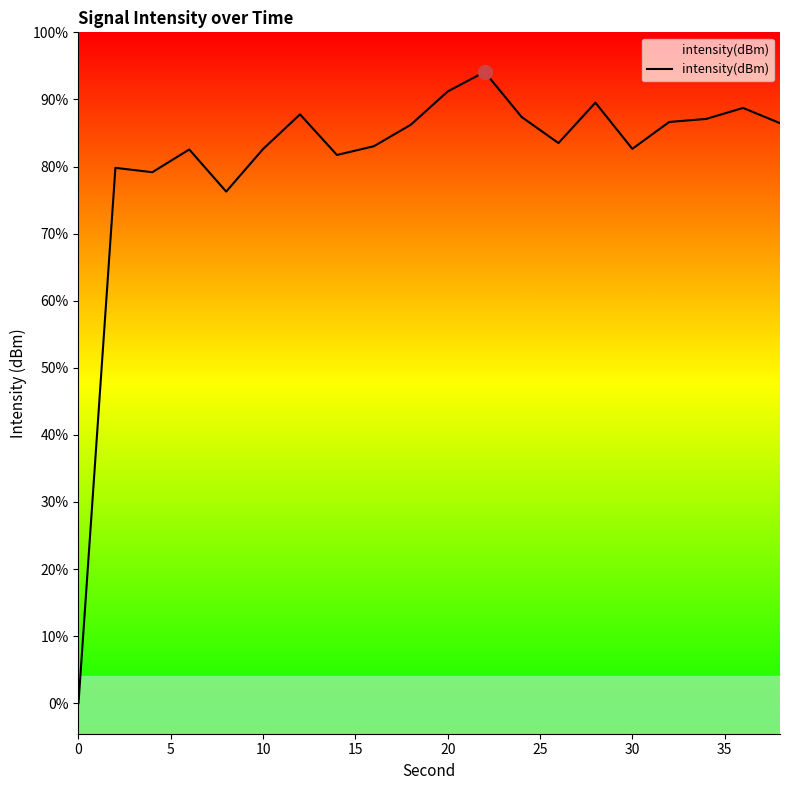

Reading left to right, list all the values displayed in this chart.

-220.0	-132.2	-132.9	-129.2	-136.1	-129.1	-123.5	-130.1	-128.7	-125.2	-119.7	-116.5	-123.9	-128.2	-121.5	-129.1	-124.7	-124.2	-122.4	-124.9